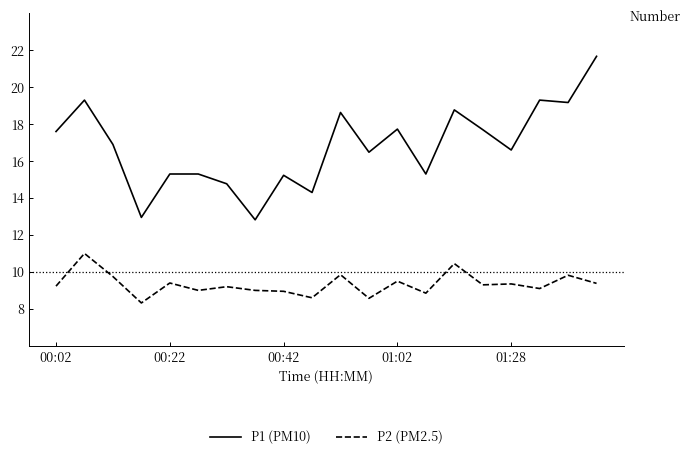

Rank the series by their average value, from lowest to highest.

P2 (PM2.5), P1 (PM10)